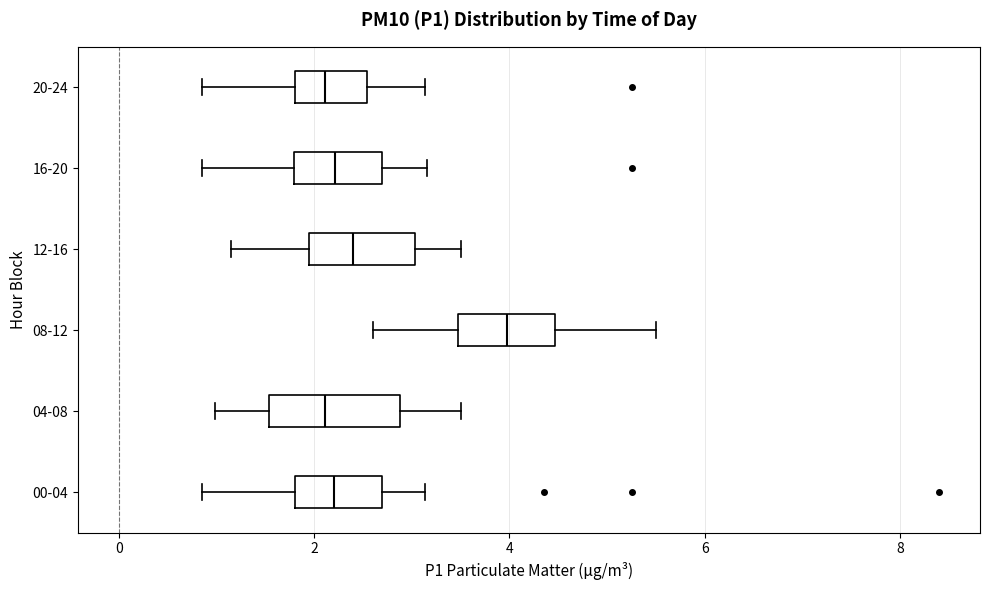

Reading bottom to top, transcribe this box plot: for each box, give where its median line is, the range the box spans, and where its two whiskers end, as read against the x-axis. The values are not printed on the chart, so give them approximately, as read against the axis.

00-04: median 2.2, box 1.8 to 2.6, whiskers 0.8 to 3.2
04-08: median 2.2, box 1.6 to 2.8, whiskers 1.0 to 3.6
08-12: median 4.0, box 3.4 to 4.4, whiskers 2.6 to 5.6
12-16: median 2.4, box 2.0 to 3.0, whiskers 1.2 to 3.6
16-20: median 2.2, box 1.8 to 2.6, whiskers 0.8 to 3.2
20-24: median 2.2, box 1.8 to 2.6, whiskers 0.8 to 3.2